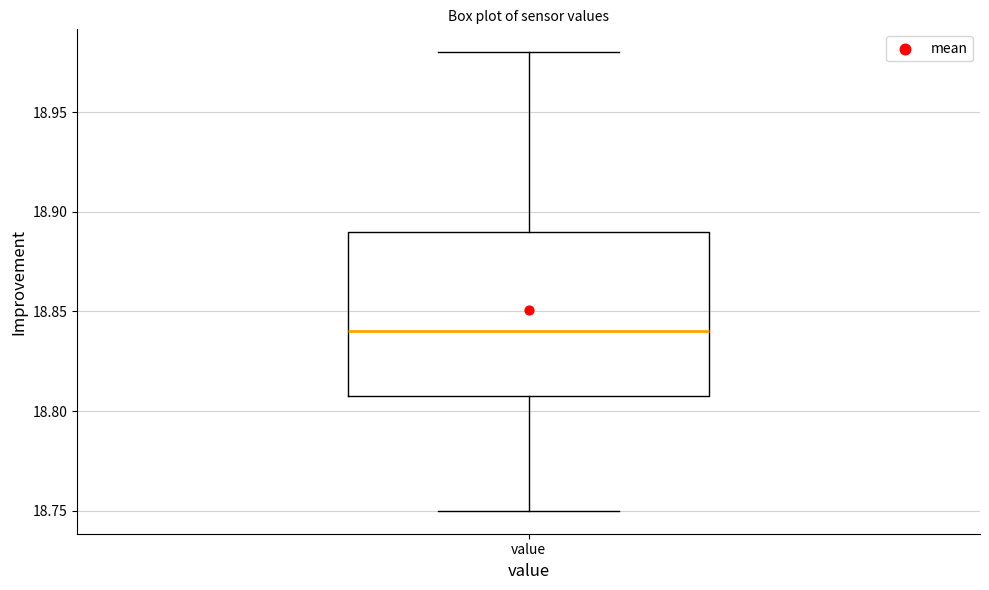

Where does the upper whisker of the box for value end on the y-axis? The values are not printed on the chart, so give them approximately, as read against the axis.

18.98